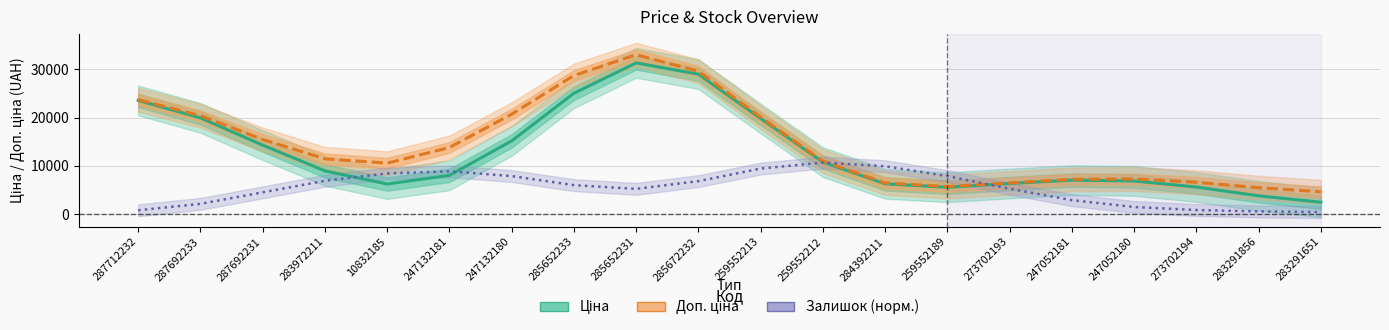

Which series has the widest spread of values?

Ціна